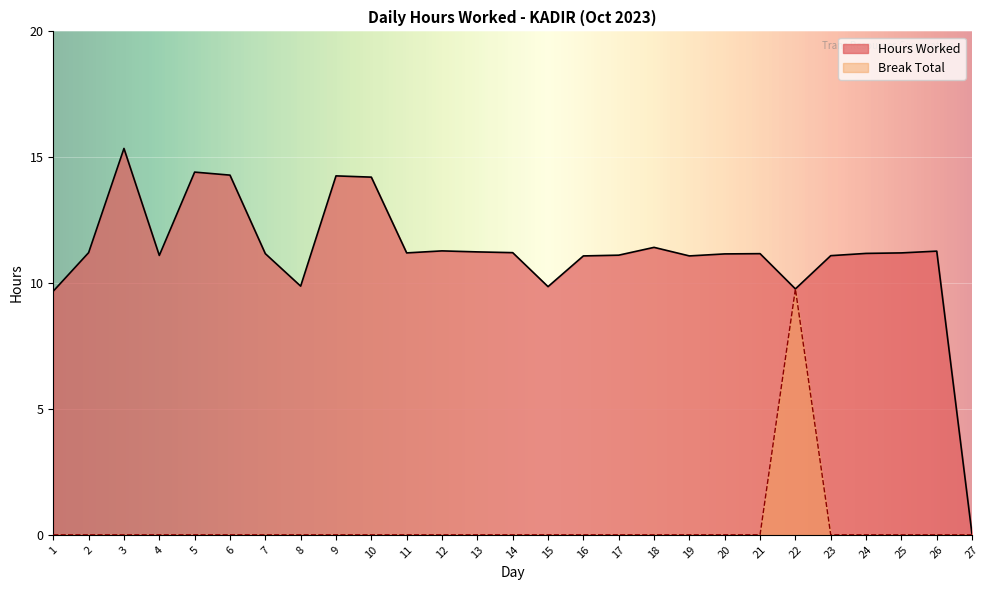

True or false: Hours Worked and Break Total intersect in this chart.

False